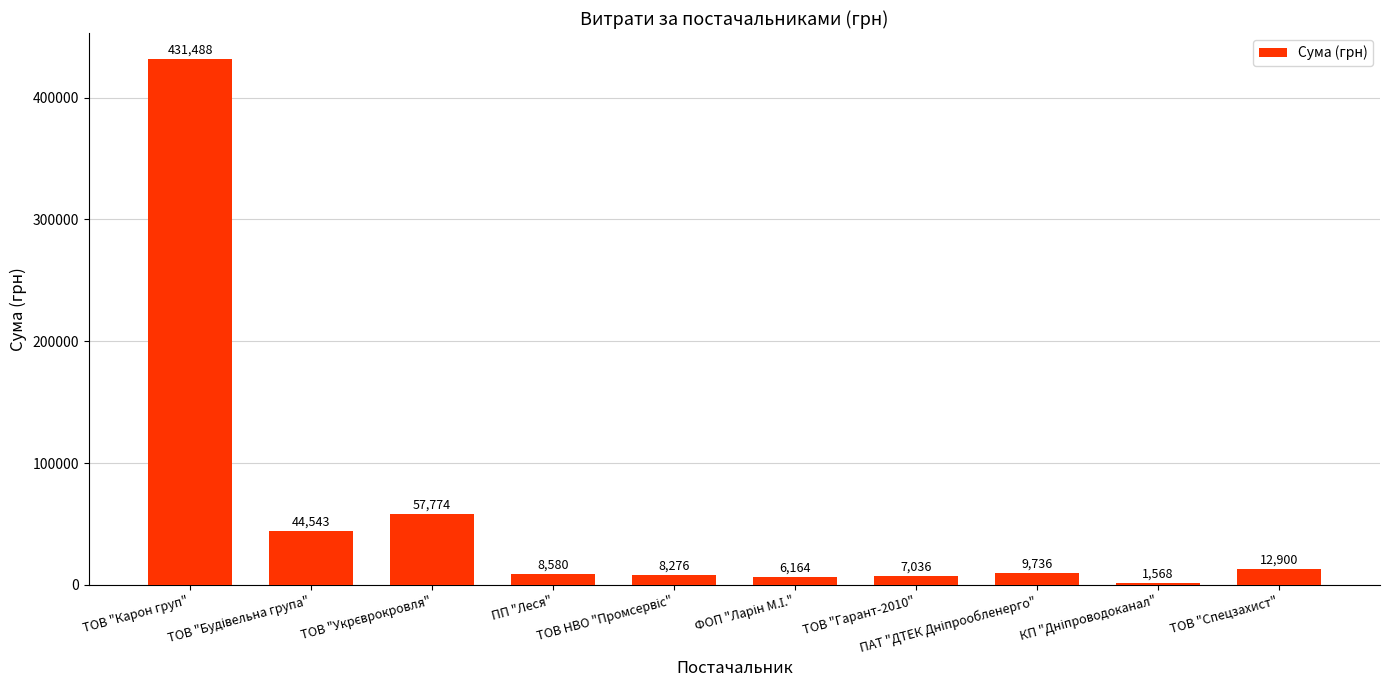

What is the difference between the maximum and minimum values?

429919.9